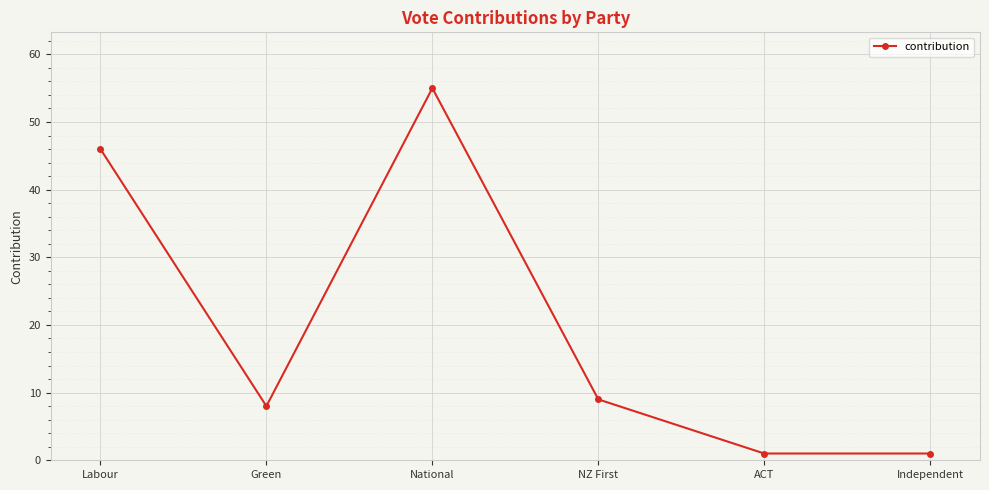

How many values are below 9?

3